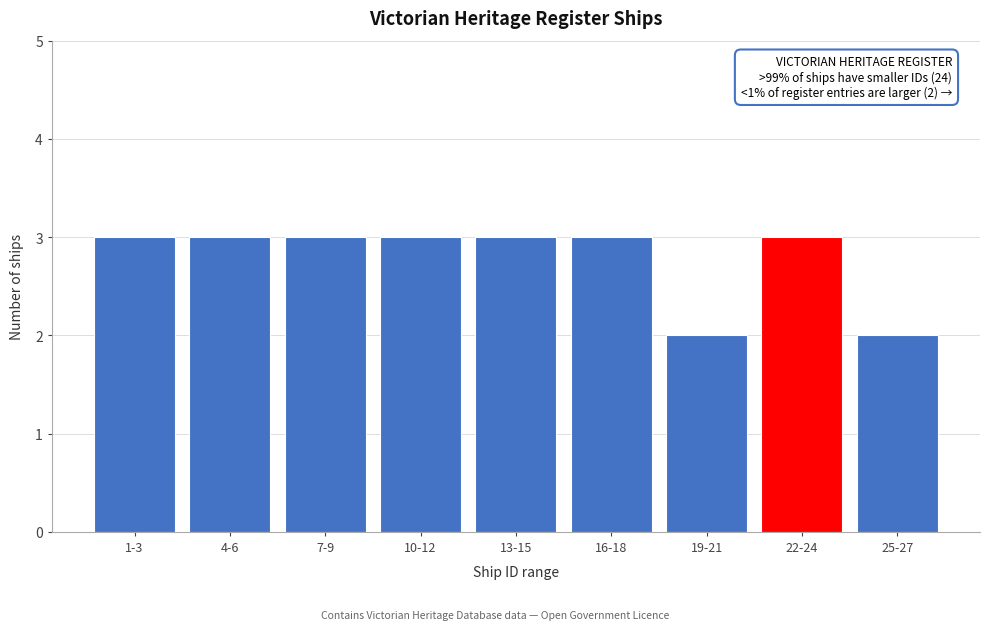

Reading left to right, transcribe all the data shown in this chart.

3	3	3	3	3	3	2	3	2